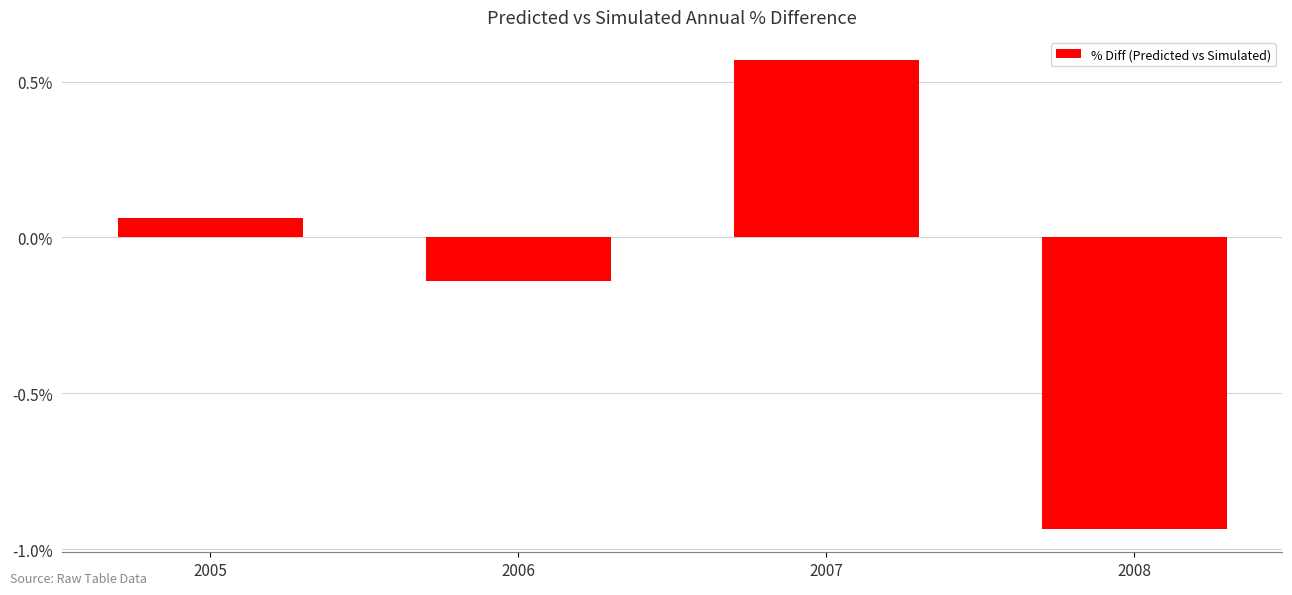

Does the chart contain stacked bars?

No